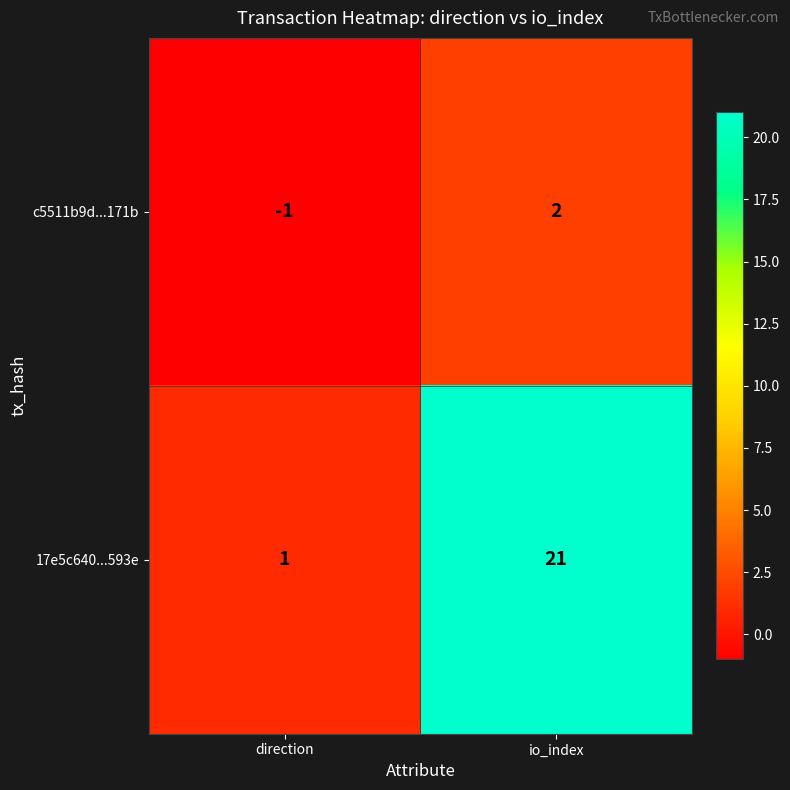

Reading right to left, what are all the values shown in this chart?

c5511b9d...171b: 2	-1
17e5c640...593e: 21	1